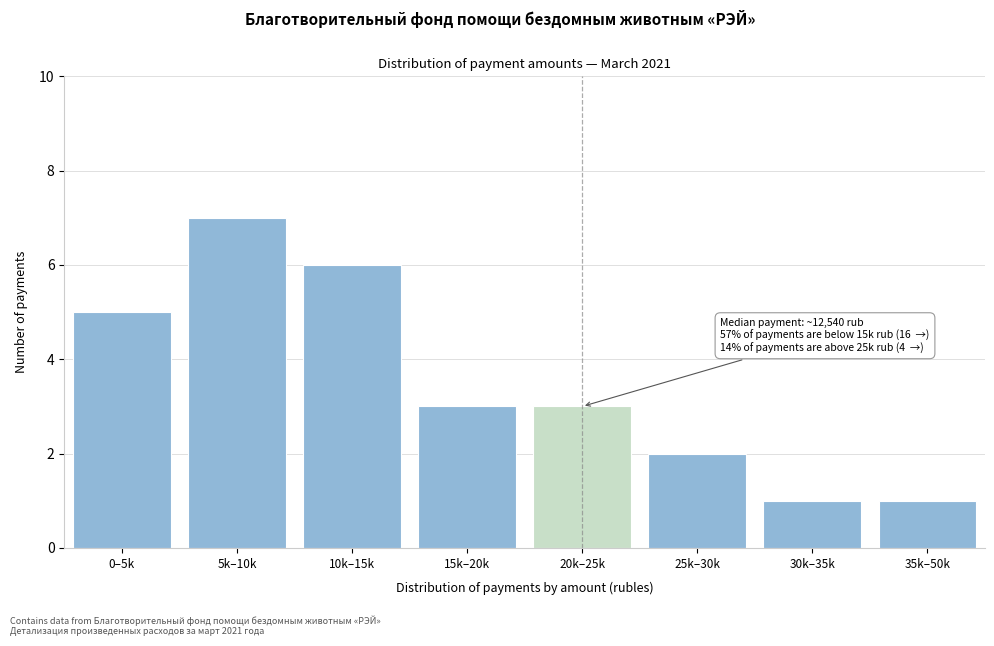

Reading left to right, what are all the values shown in this chart?

0–5k=5	5k–10k=7	10k–15k=6	15k–20k=3	20k–25k=3	25k–30k=2	30k–35k=1	35k–50k=1